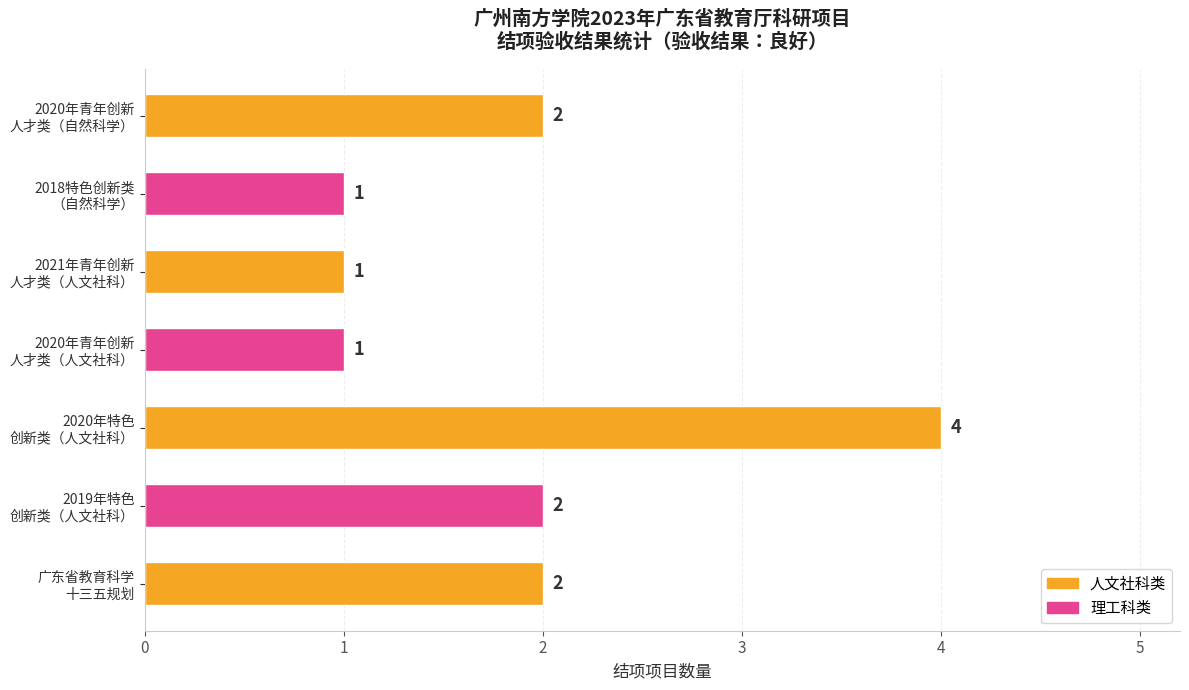

What is the greatest value displayed?

4